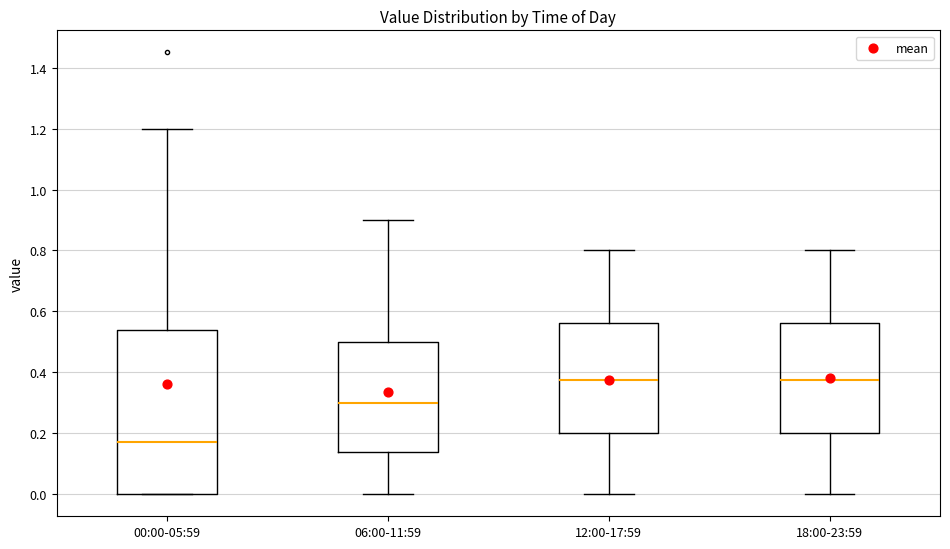

Reading left to right, transcribe this box plot: for each box, give where its median line is, the range the box spans, and where its two whiskers end, as read against the y-axis. The values are not printed on the chart, so give them approximately, as read against the axis.

00:00-05:59: median 0.18, box 0.00 to 0.54, whiskers 0.00 to 1.20
06:00-11:59: median 0.30, box 0.14 to 0.50, whiskers 0.00 to 0.90
12:00-17:59: median 0.38, box 0.20 to 0.56, whiskers 0.00 to 0.80
18:00-23:59: median 0.38, box 0.20 to 0.56, whiskers 0.00 to 0.80